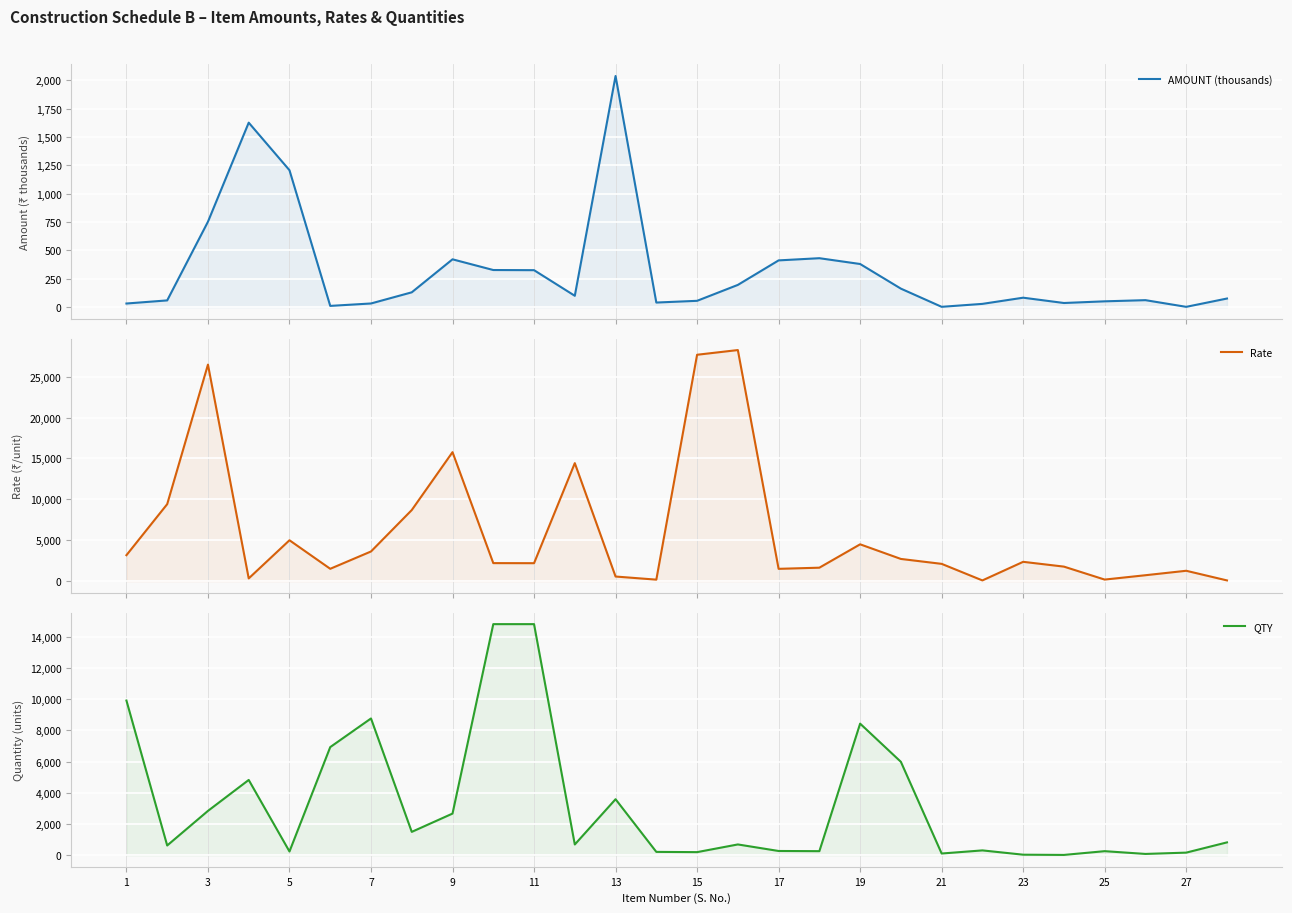

In Rate, how many points are lower than both neighbors (excluding endpoints)?

7